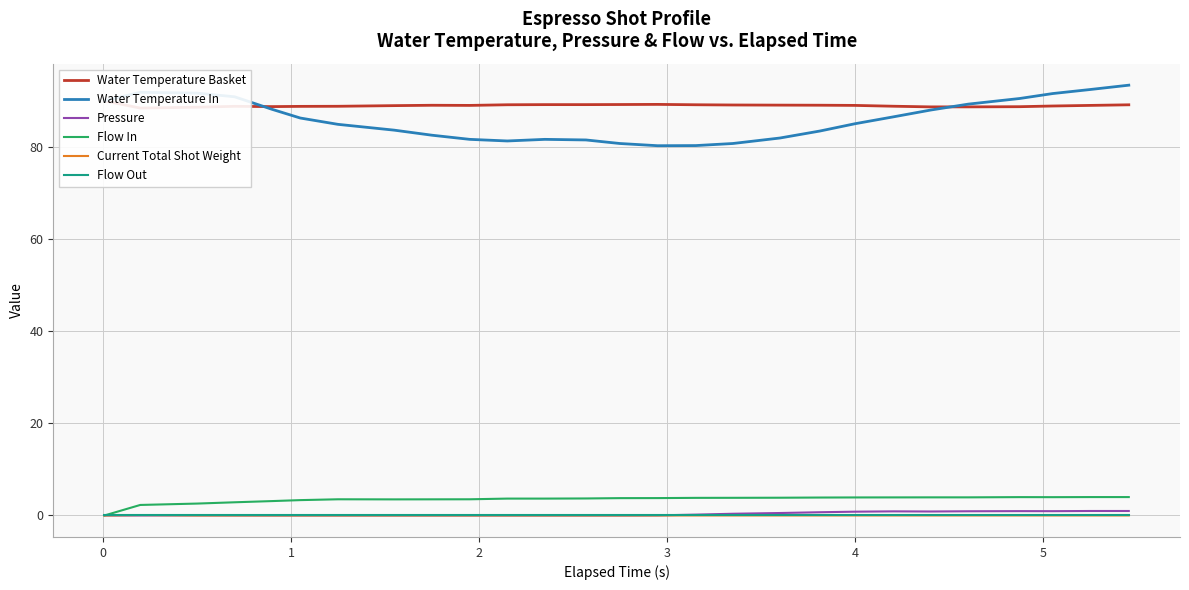

Does the chart display data point markers on the line(s)?

No